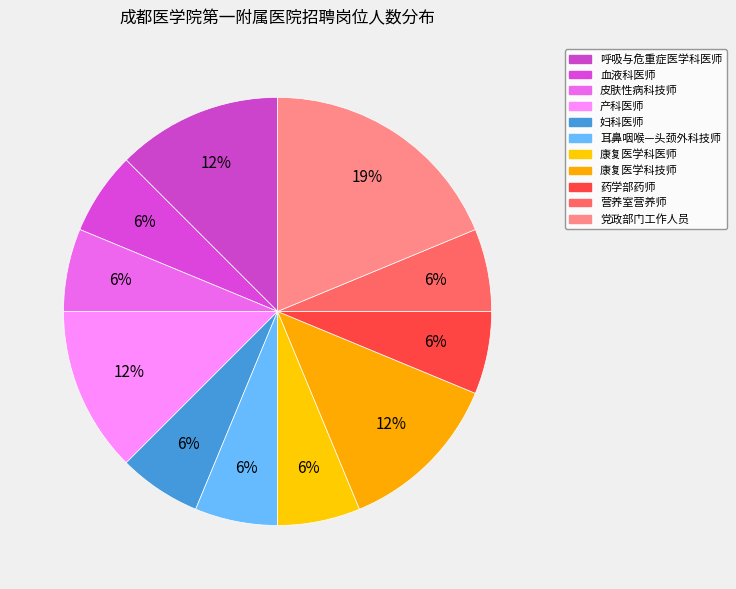

Is it true that 营养室营养师 is 6% of the pie?

True